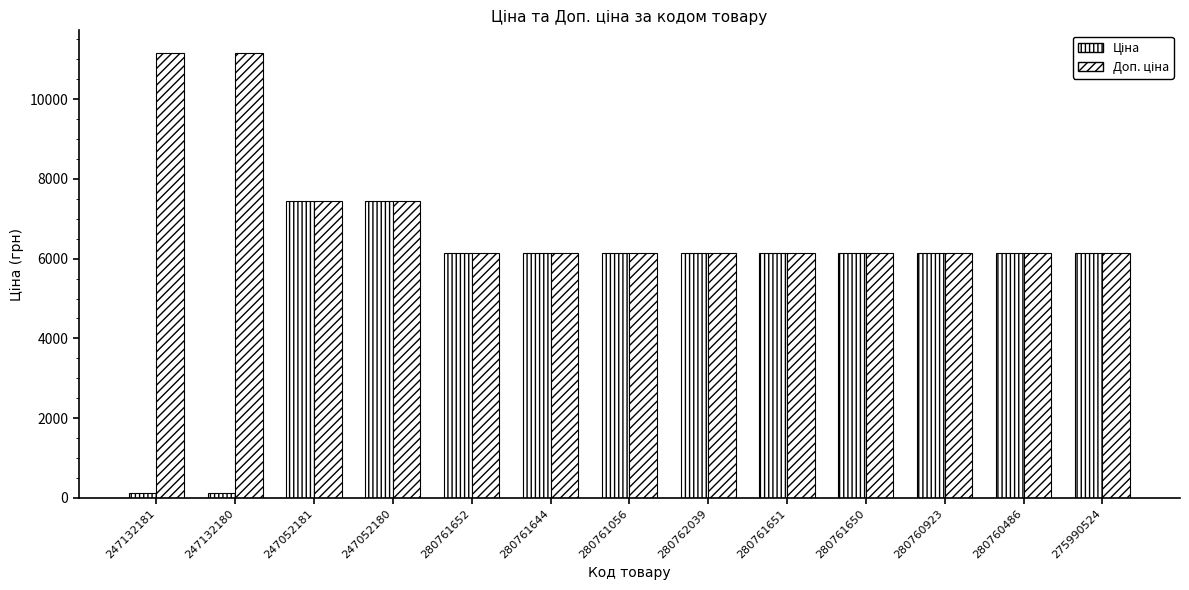

List the series in order of their peak value, lowest first.

Ціна, Доп. ціна